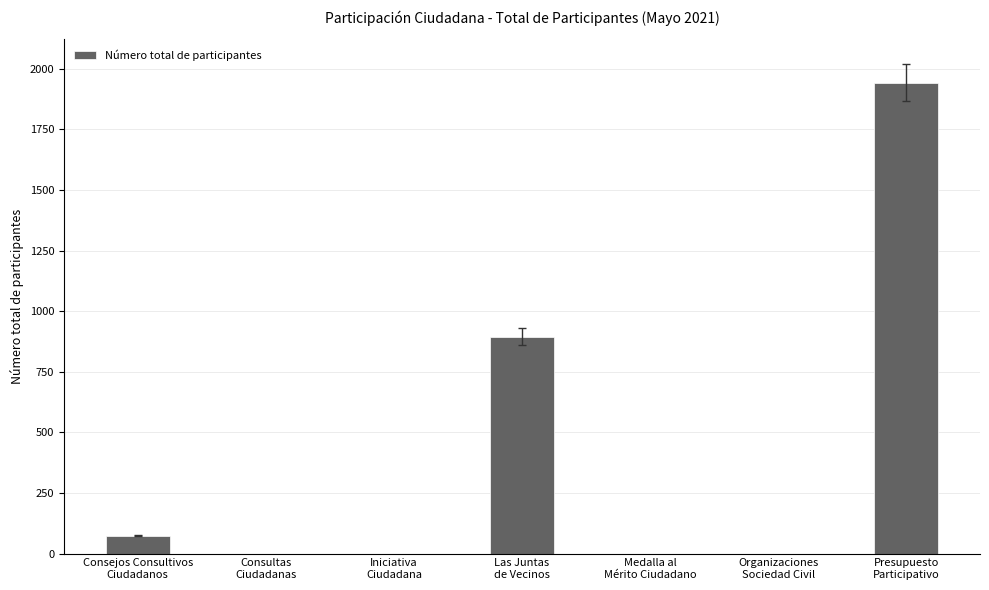

What is the greatest value displayed?

1943